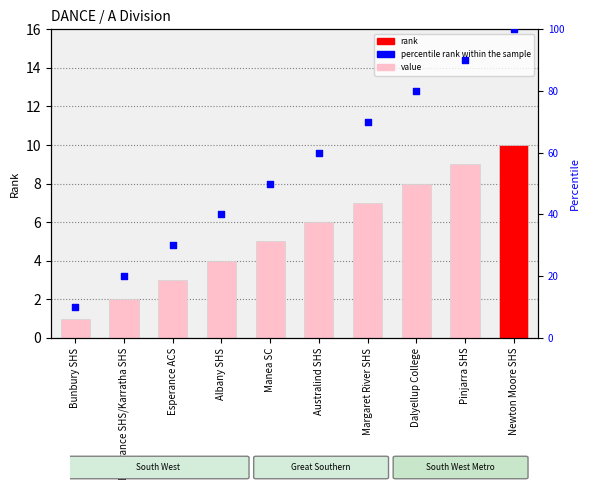

At which category is the sum across all series the highest?

Newton Moore SHS